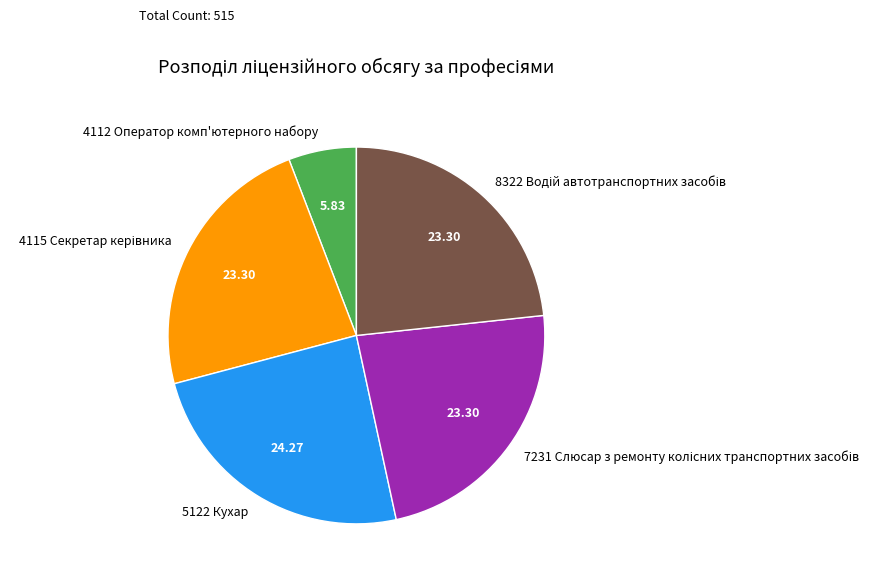

Does 4112 Оператор комп'ютерного набору account for over 50% of the chart?

No